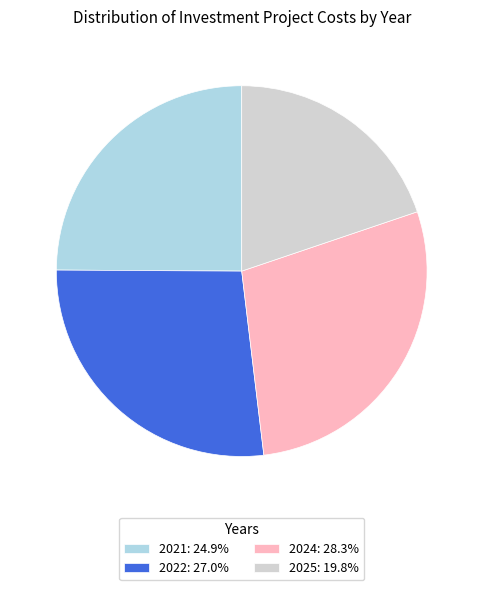

Approximately how many times larger is the value at 2022: 27.0% compared to 2021: 24.9%?

1.1